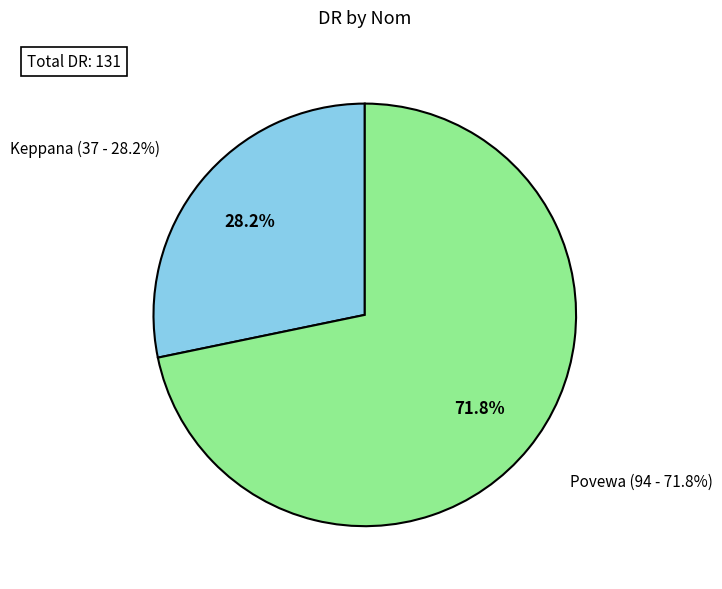

To the nearest percent, what portion does Povewa represent?

72%